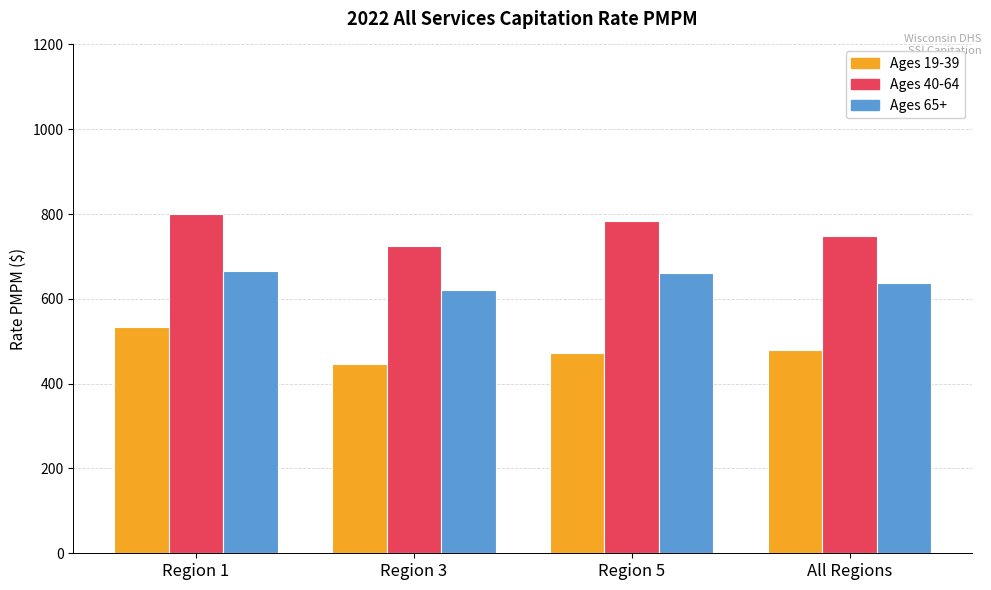

At which label does Ages 40-64 first exceed 784?

Region 1